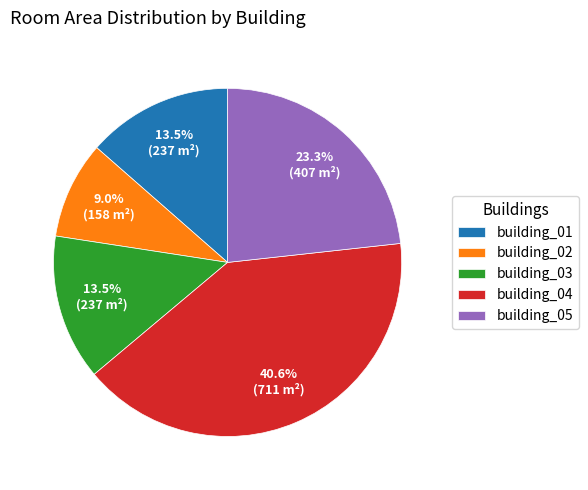

How many segments does this pie chart have?

5